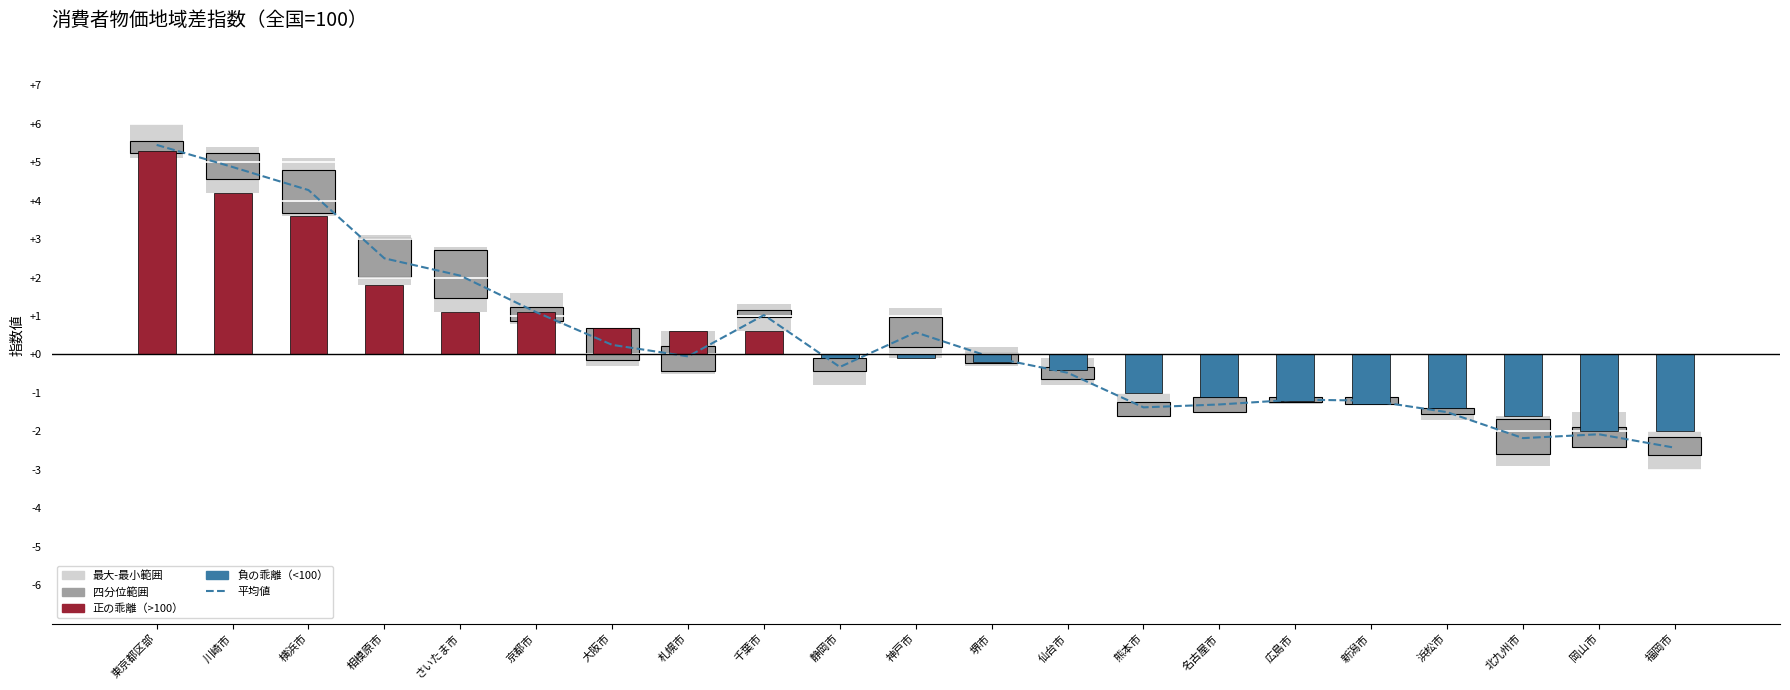

Read the value at さいたま市.

2.0